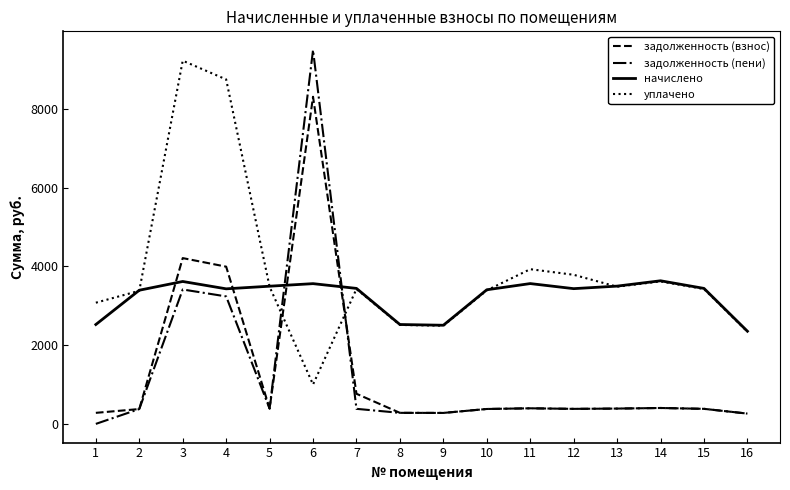

What is the difference between the highest and lowest values at 13?

3108.9